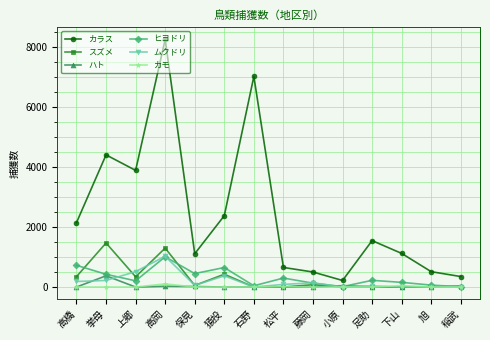

How many lines are shown in the chart?

6